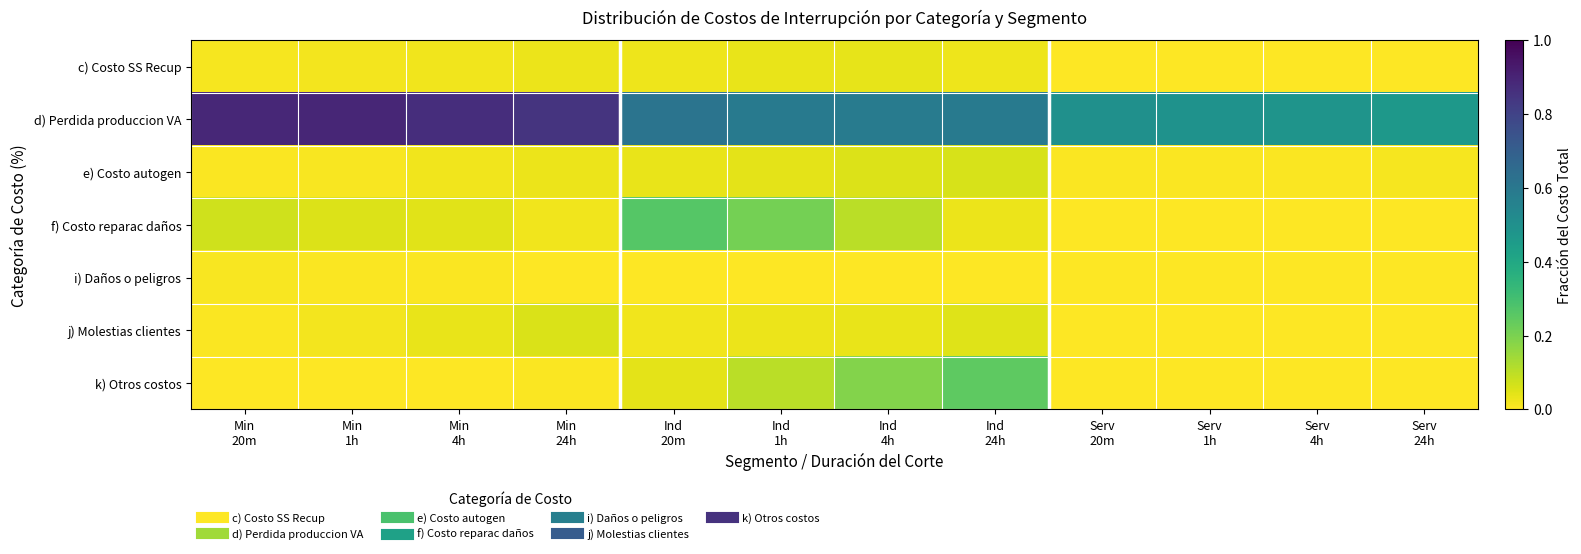

What is the total value across all series at Min
20m?

1.0